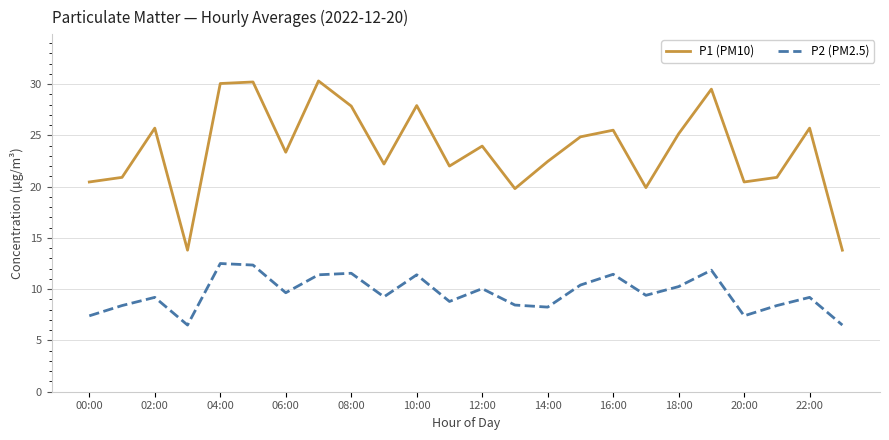

What is the difference between the maximum and minimum values in the P1 (PM10) series?

16.5